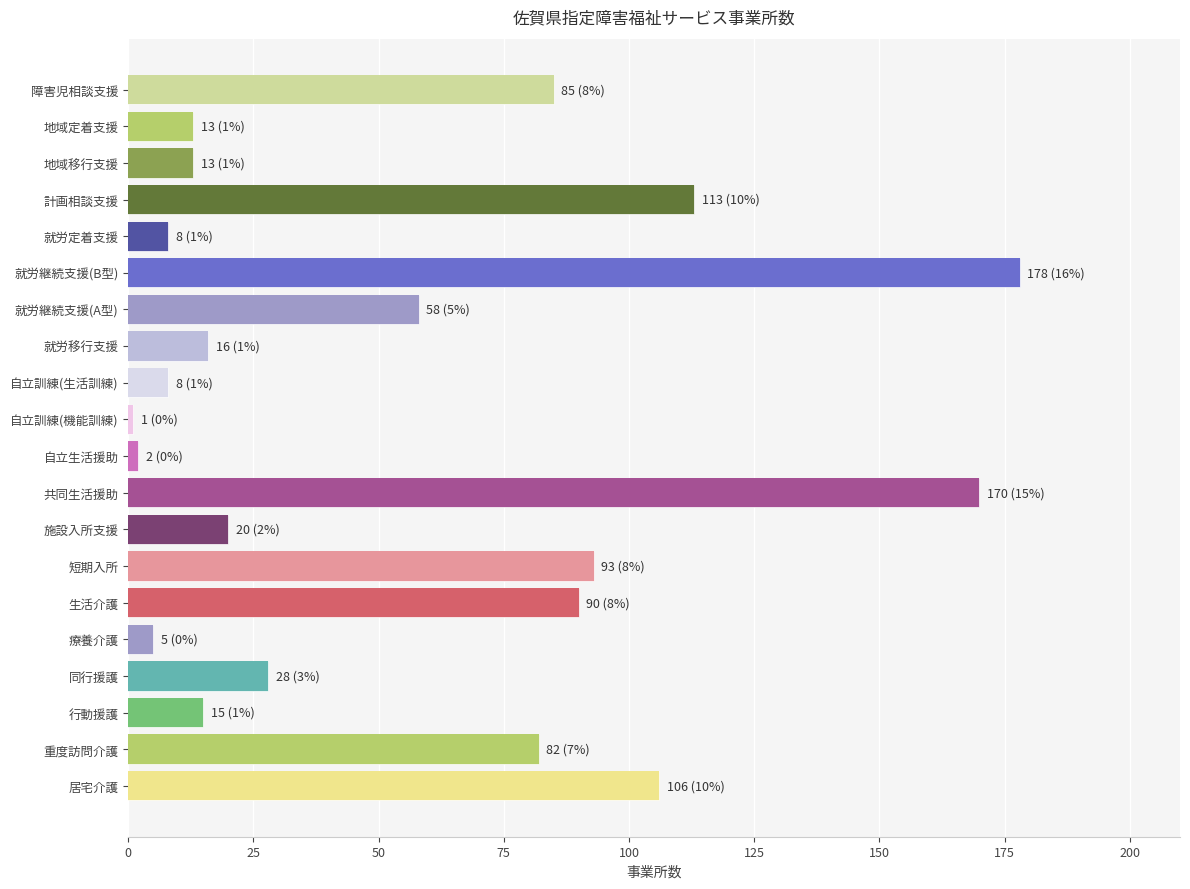

Is it true that the value at 自立訓練(機能訓練) is 1?

True